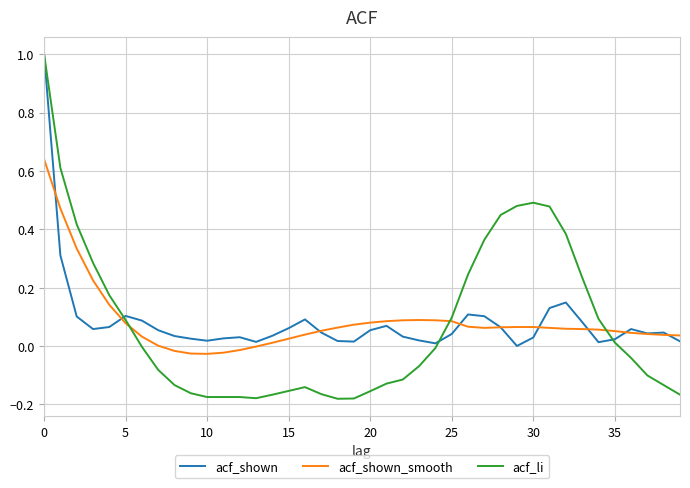

What are all the series names shown in the legend?

acf_shown, acf_shown_smooth, acf_li